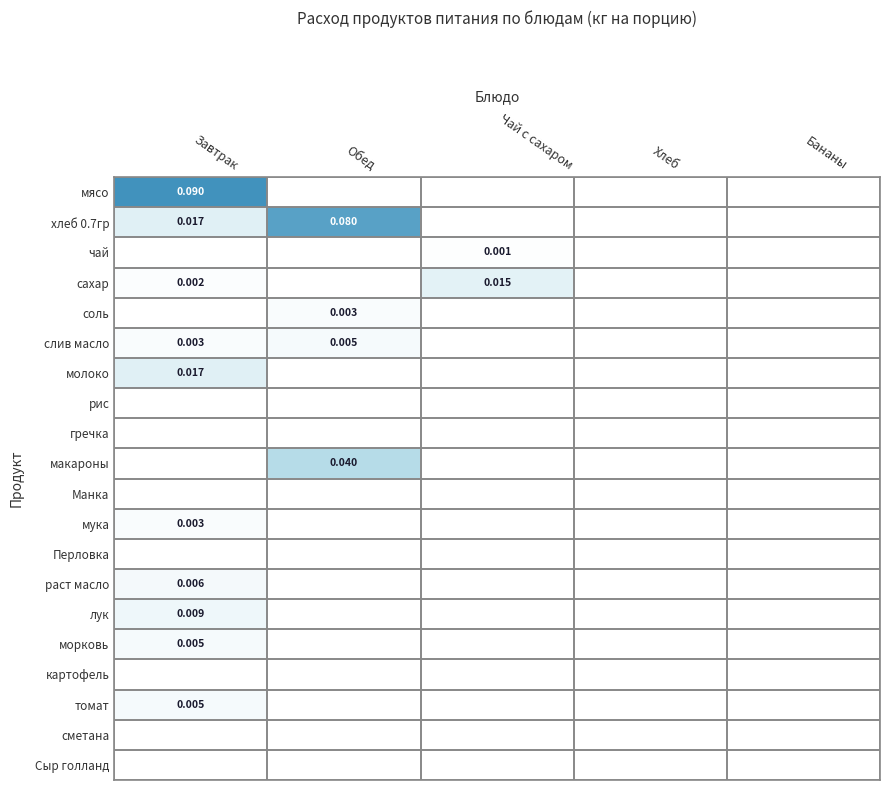

Rank the series by their maximum value, from lowest to highest.

рис, гречка, Манка, Перловка, картофель, сметана, Сыр голланд, чай, соль, мука, слив масло, морковь, томат, раст масло, лук, сахар, молоко, макароны, хлеб 0.7гр, мясо